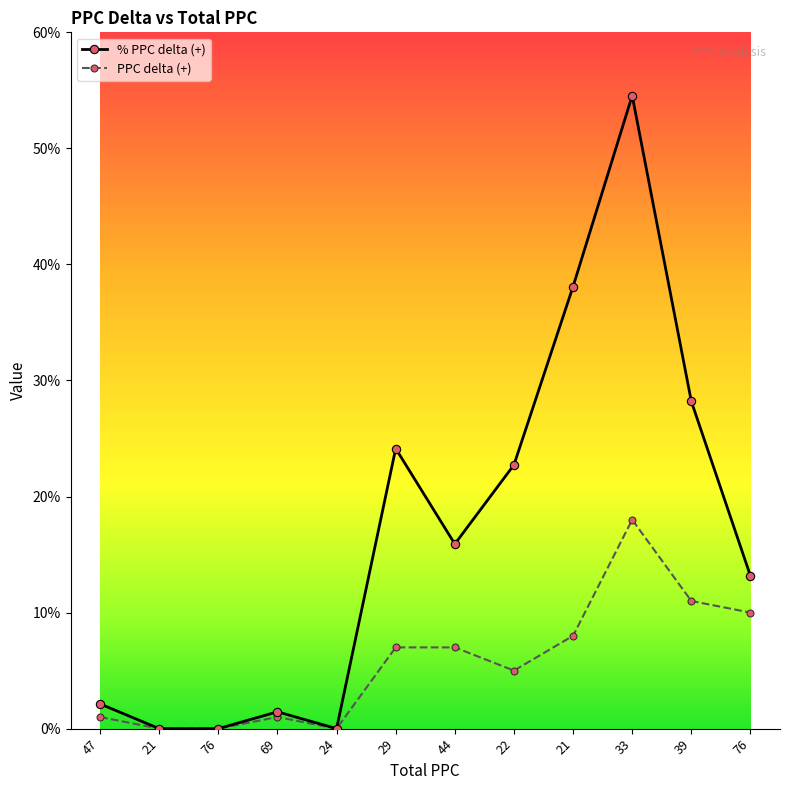

The % PPC delta (+) series shows 64.0 at 21. True or false?

False